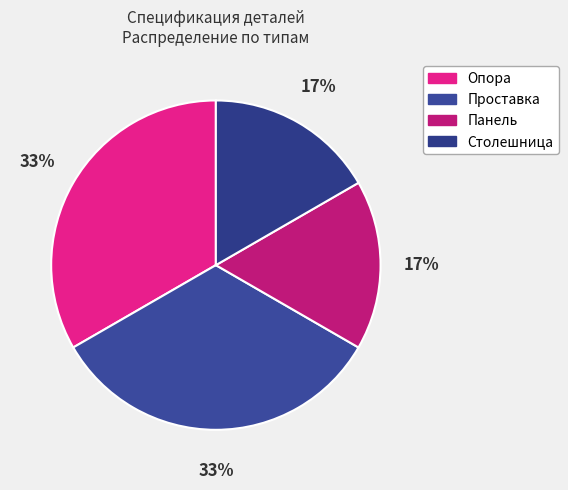

Count the number of slices in the pie.

4